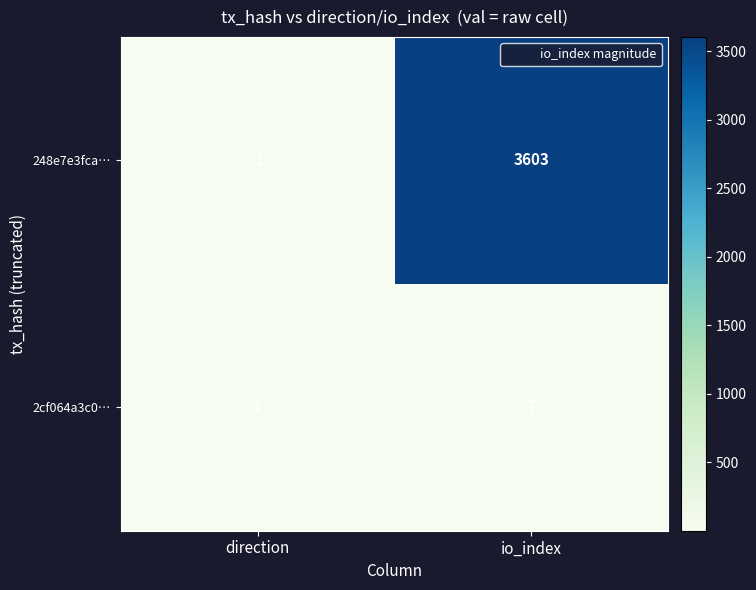

Reading right to left, extract all data points from this chart.

248e7e3fca…: 3603	-1
2cf064a3c0…: 7	1